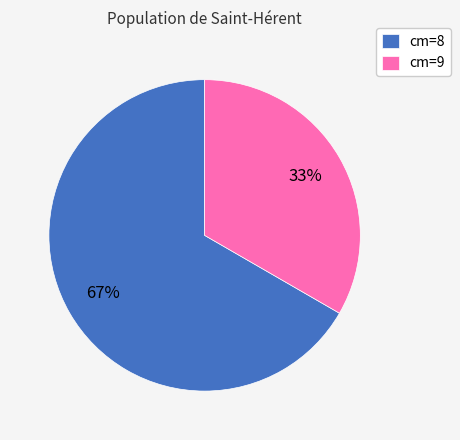

True or false: cm=8 accounts for 67% of the total.

True